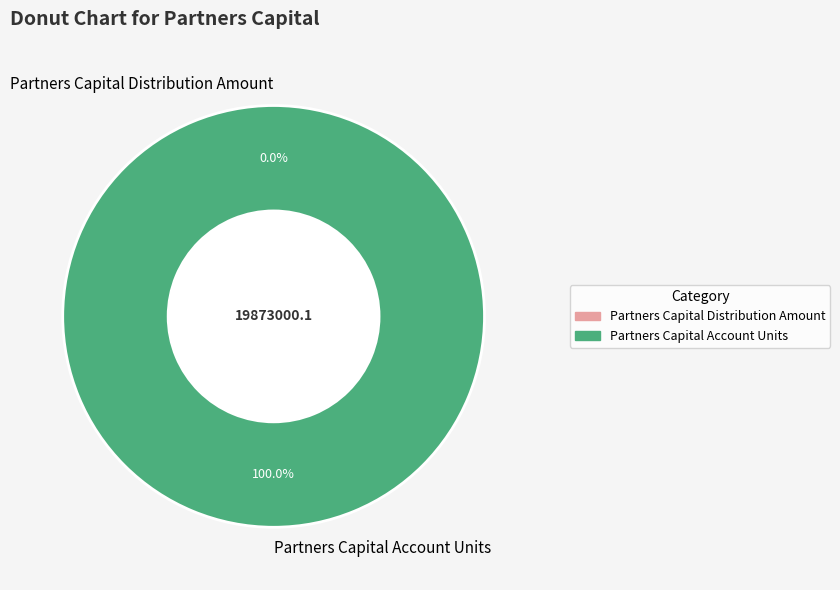

What is the total percentage of Partners Capital Account Units and Partners Capital Distribution Amount?

100.0%